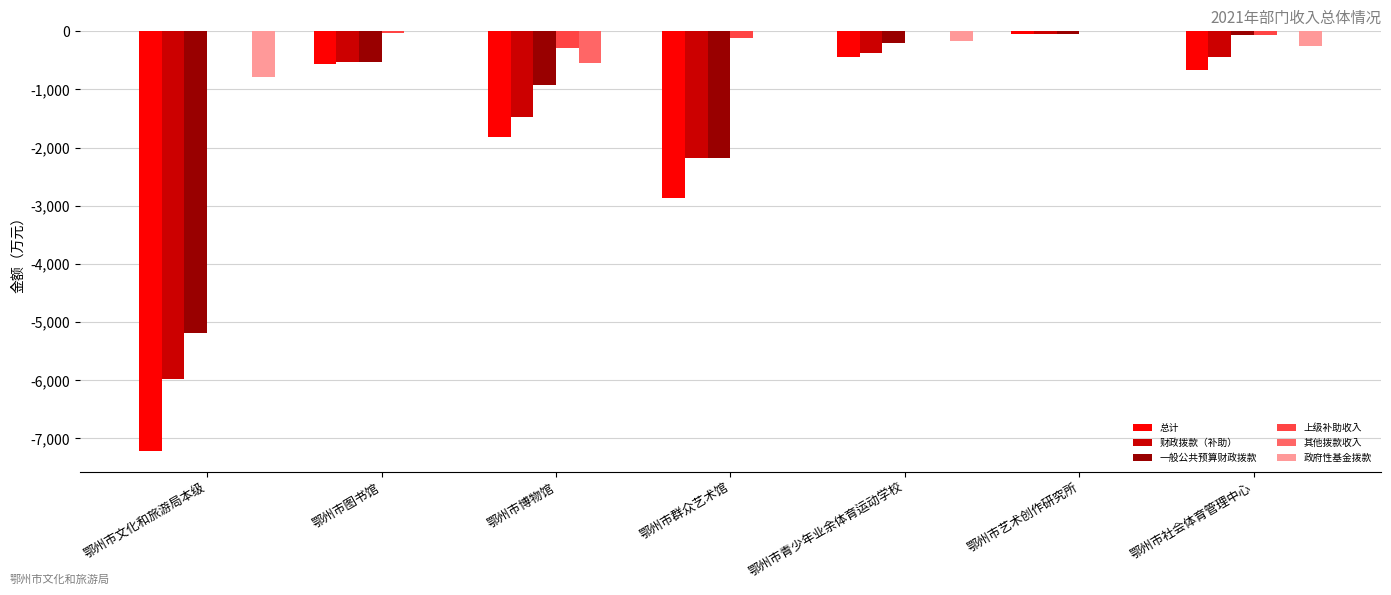

At which label does 财政拨款（补助） first exceed -532?

鄂州市青少年业余体育运动学校